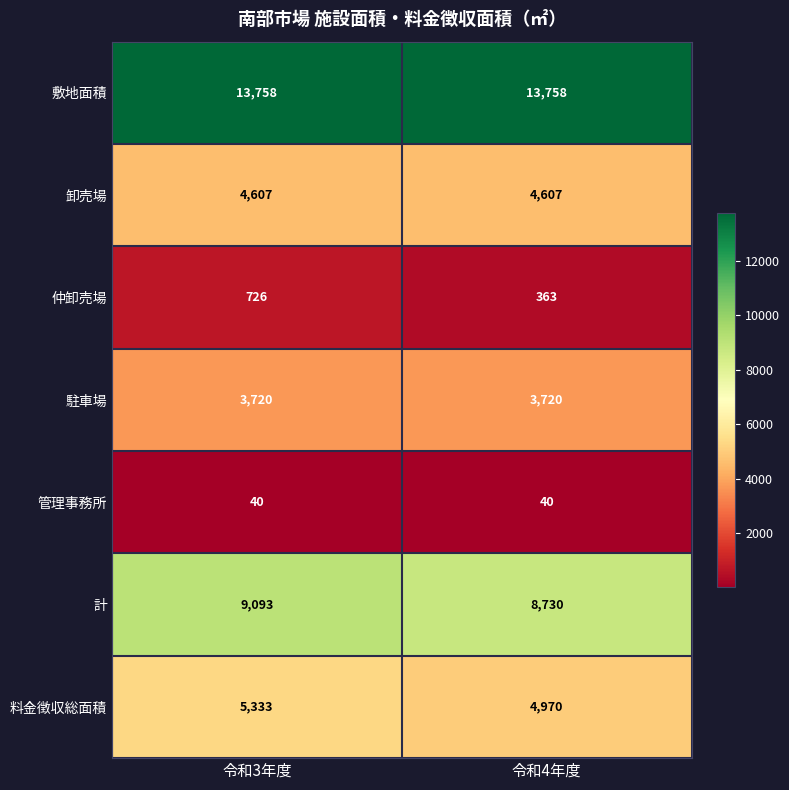

What is the total value across all series at 令和4年度?

36188